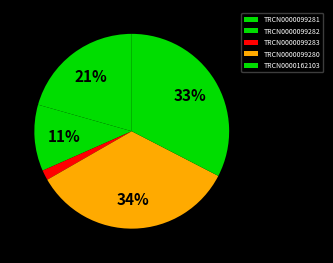

Which category has the smallest portion of the pie?

TRCN0000099283